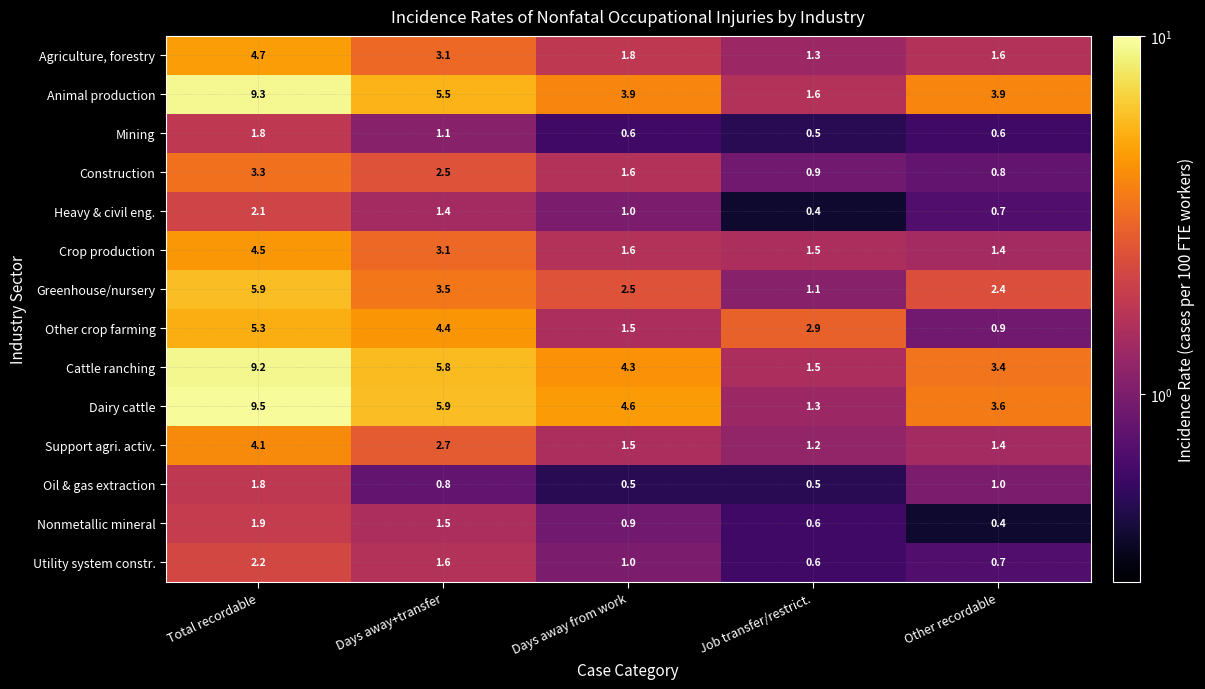

The Greenhouse/nursery series shows 1.1 at Job transfer/restrict.. True or false?

True